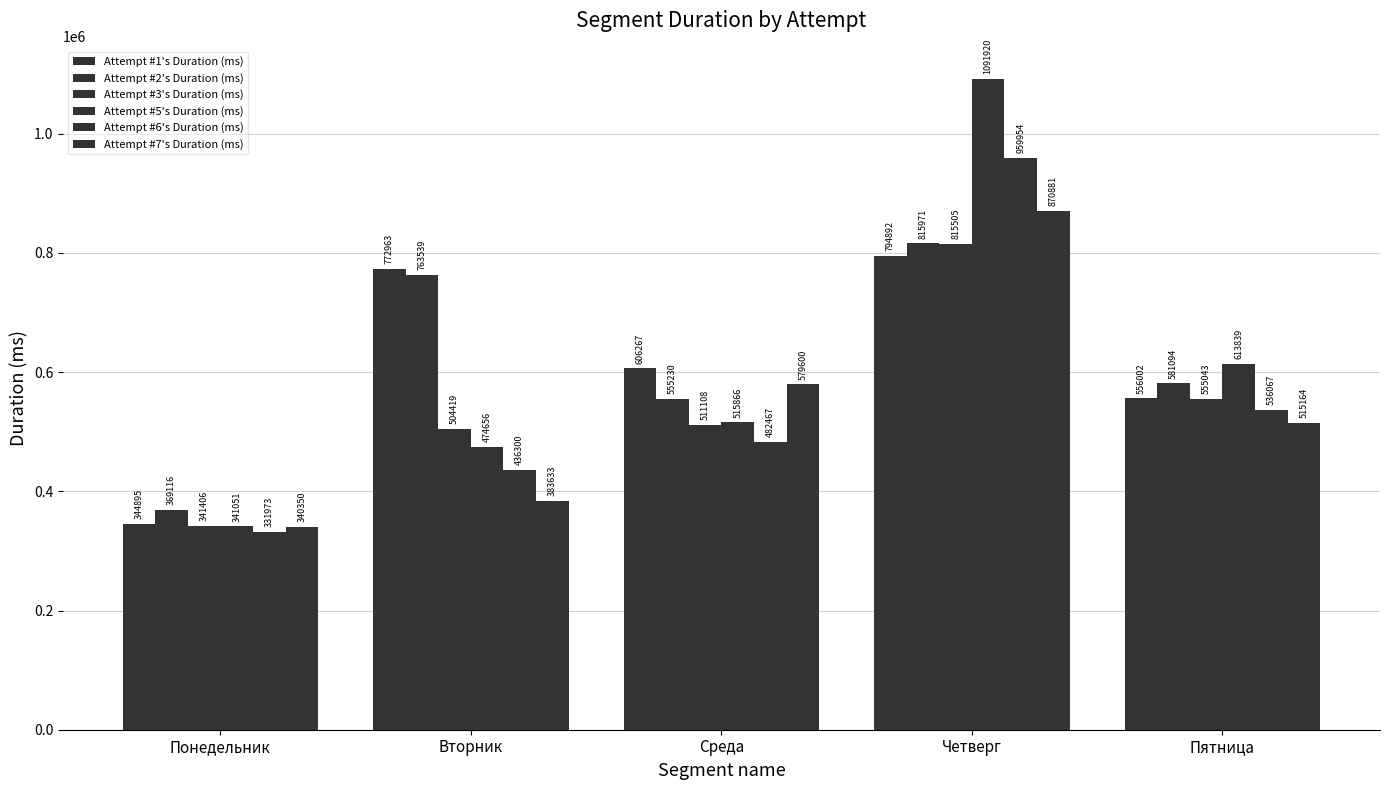

True or false: Attempt #2's Duration (ms) has a value of 369116 at Понедельник.

True